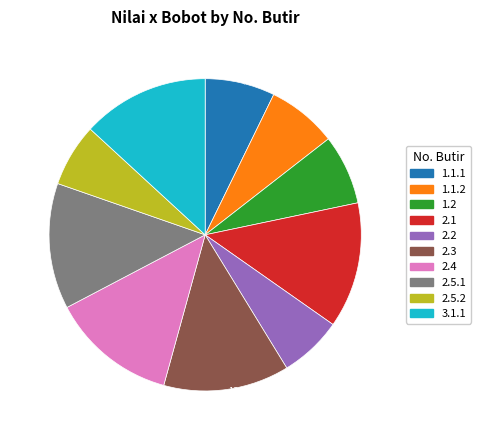

True or false: 2.5.1 accounts for 25% of the total.

False